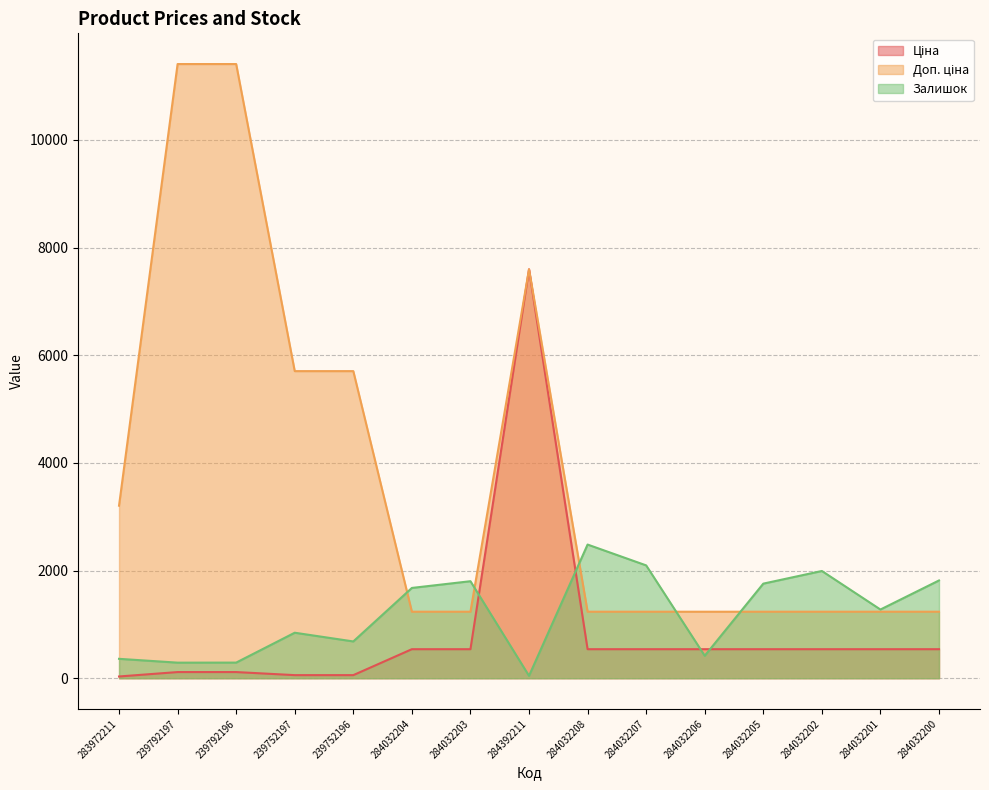

Is the value of Доп. ціна at 239792197 greater than the value of Залишок at 284032203?

Yes